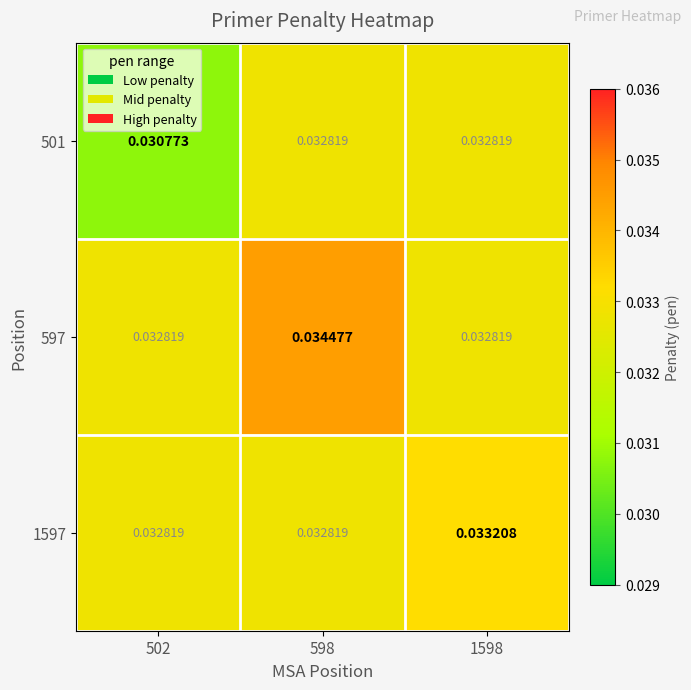

How many distinct data groups are displayed?

3